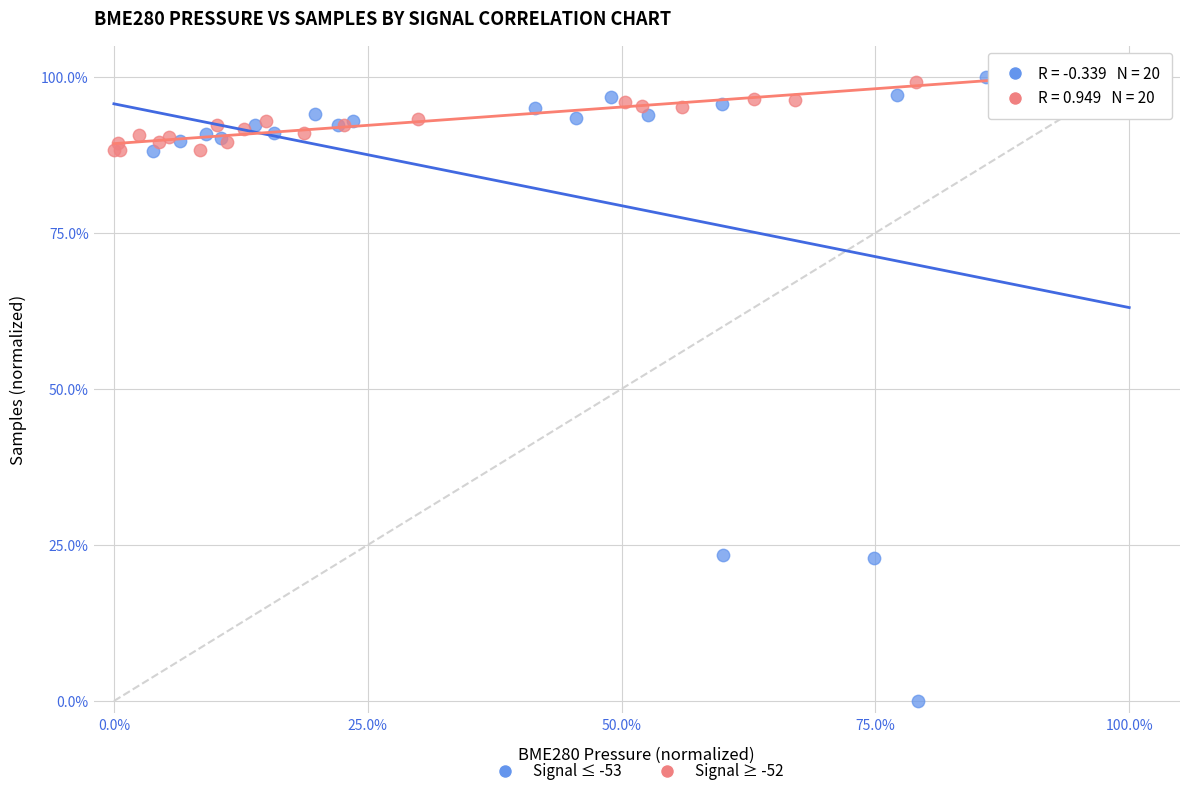

Which series contains the highest Y value?

Signal ≤ -53